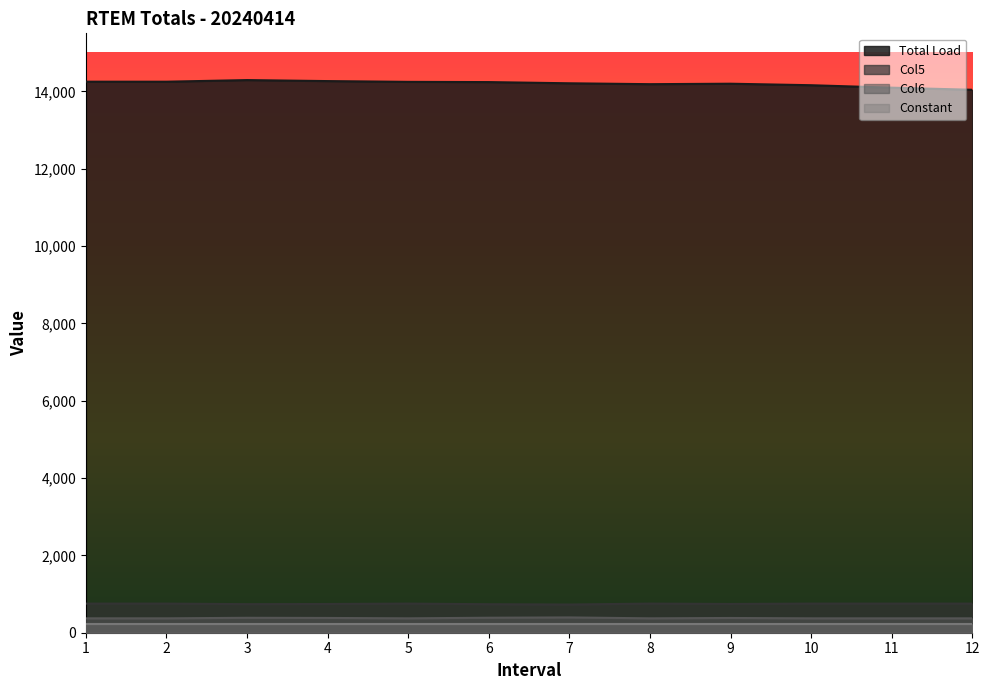

True or false: Col5 and Col6 intersect in this chart.

False